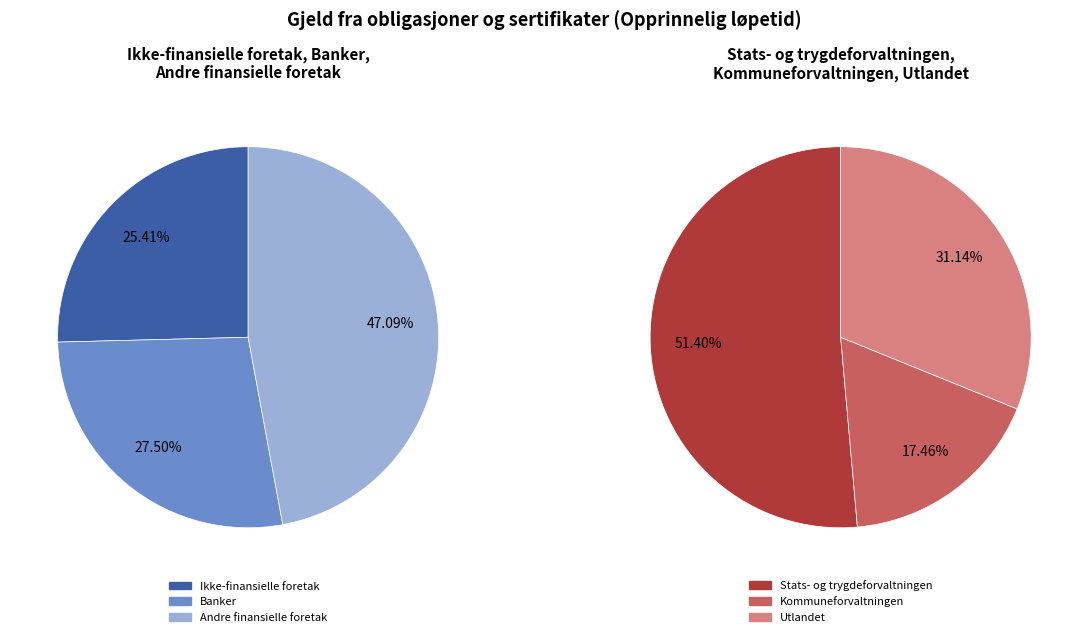

How many segments does this pie chart have?

6